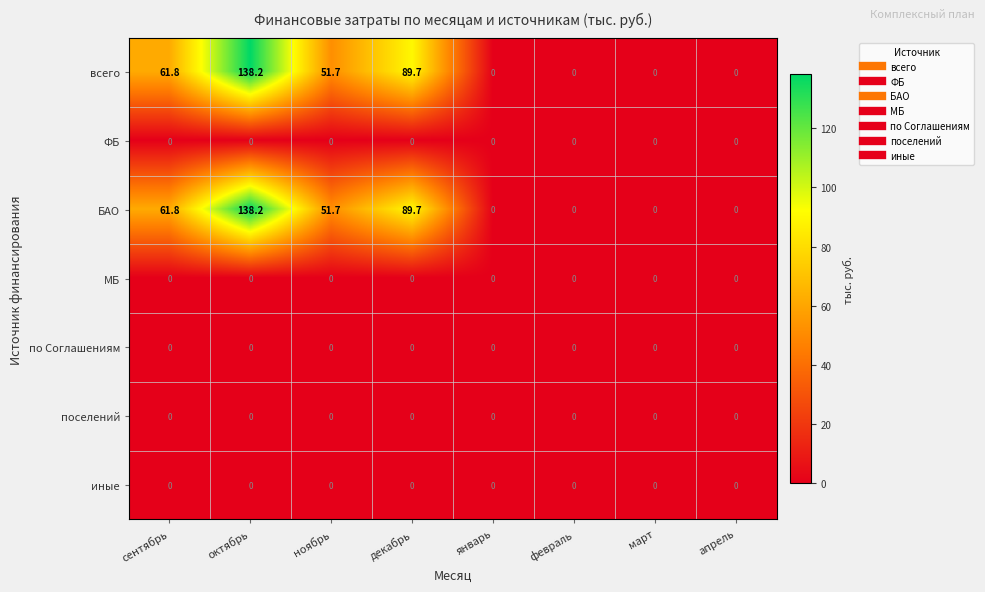

What is the difference between the highest and lowest values at октябрь?

138.2